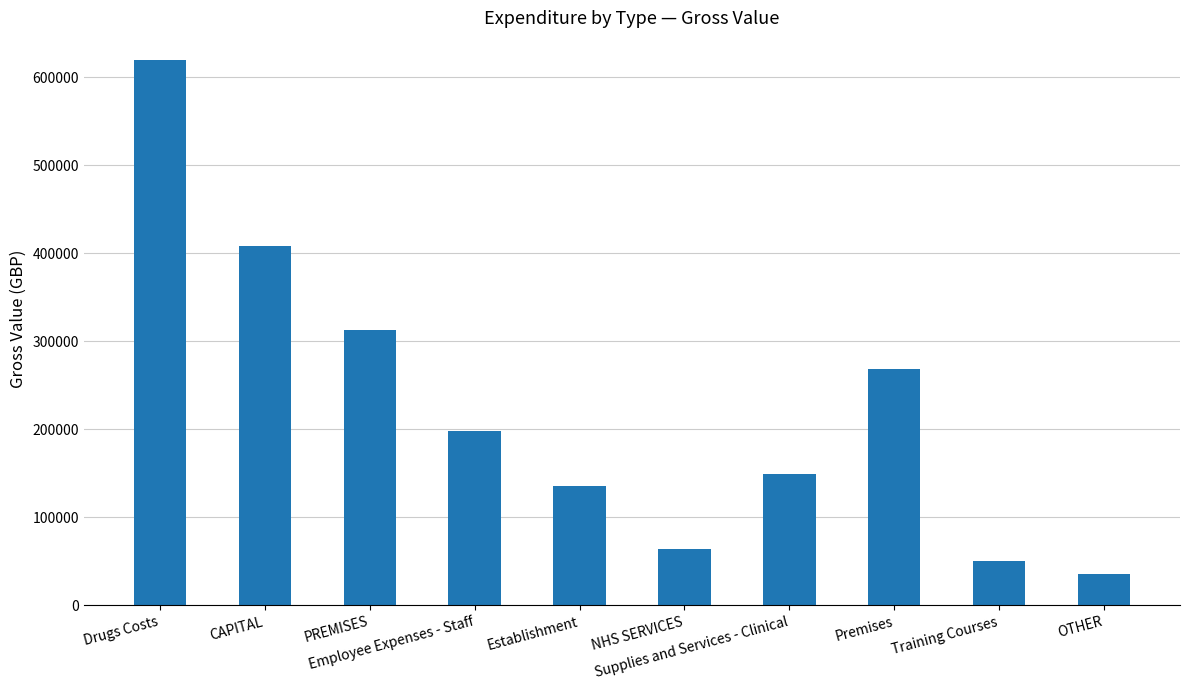

How many bars are there in total?

10